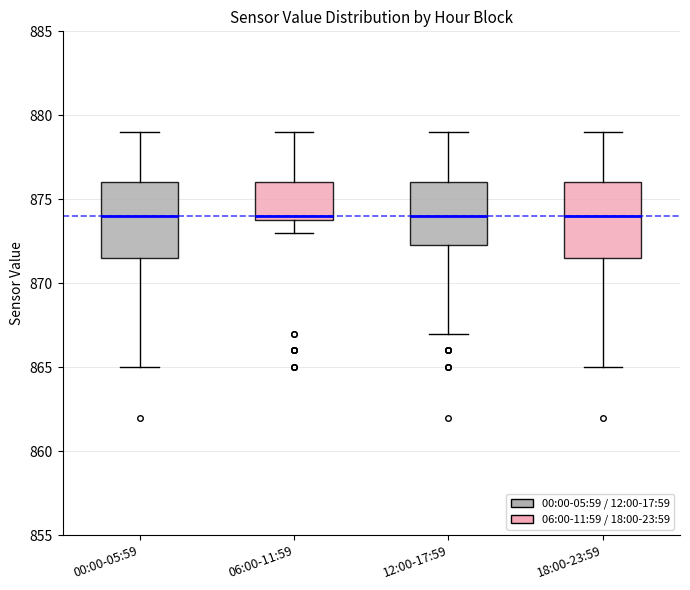

Reading left to right, read every box against the y-axis: the position of its median line, the range the box covers, and the ends of its whiskers. The values are not printed on the chart, so give them approximately, as read against the axis.

00:00-05:59: median 874.0, box 871.5 to 876.0, whiskers 865.0 to 879.0
06:00-11:59: median 874.0 (just above the box's lower edge), box 874.0 to 876.0, whiskers 873.0 to 879.0
12:00-17:59: median 874.0, box 872.5 to 876.0, whiskers 867.0 to 879.0
18:00-23:59: median 874.0, box 871.5 to 876.0, whiskers 865.0 to 879.0